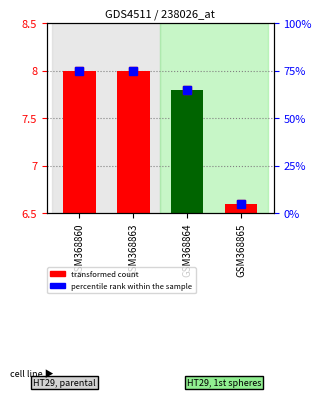

The value at GSM368864 is 12.1. True or false?

False